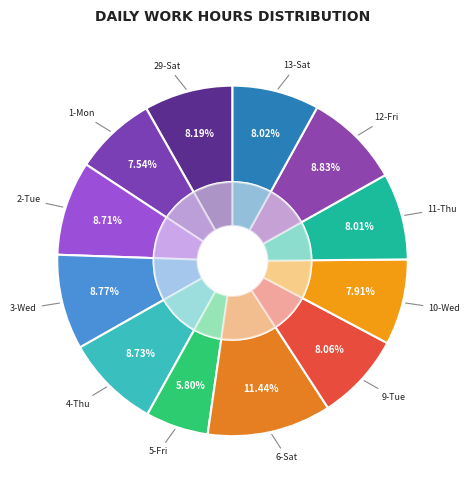

Is it true that 4-Thu is 9% of the pie?

True